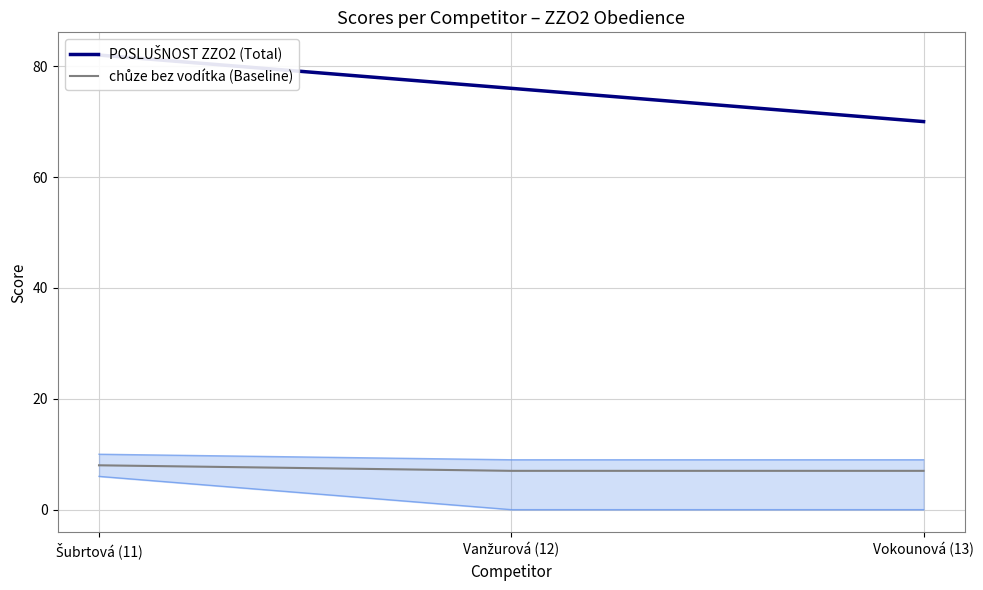

The value of chůze bez vodítka (Baseline) at Vokounová (13) is 10. True or false?

False